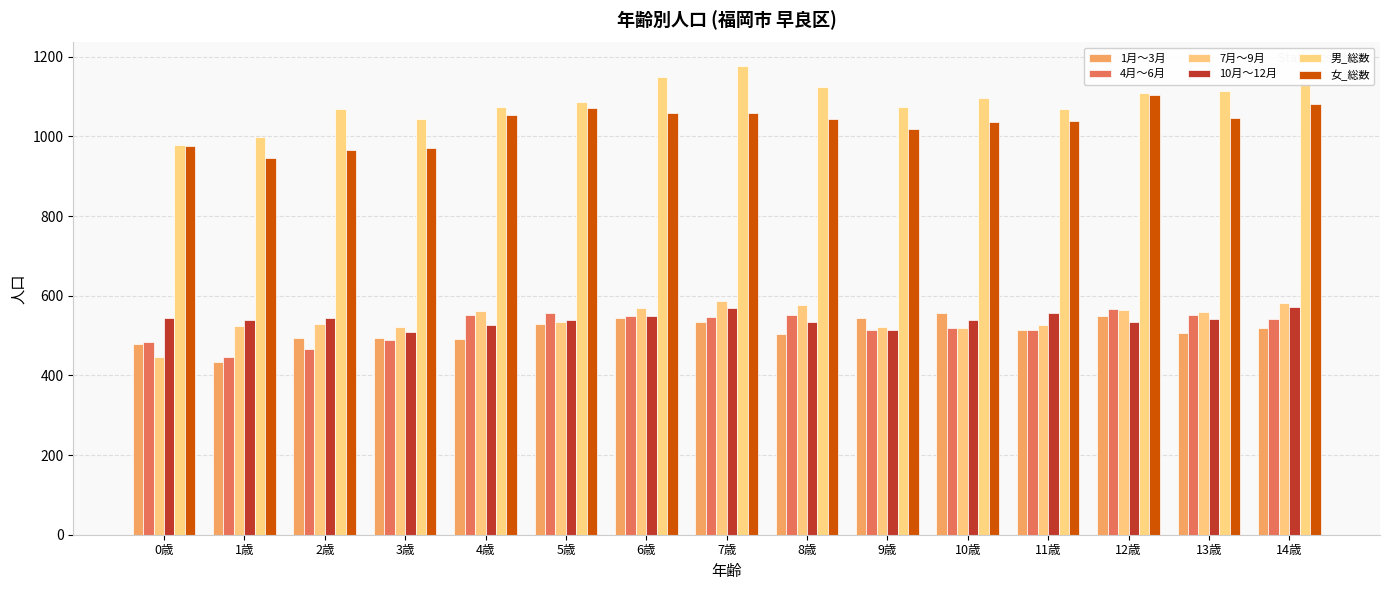

What is the smallest value displayed?

433